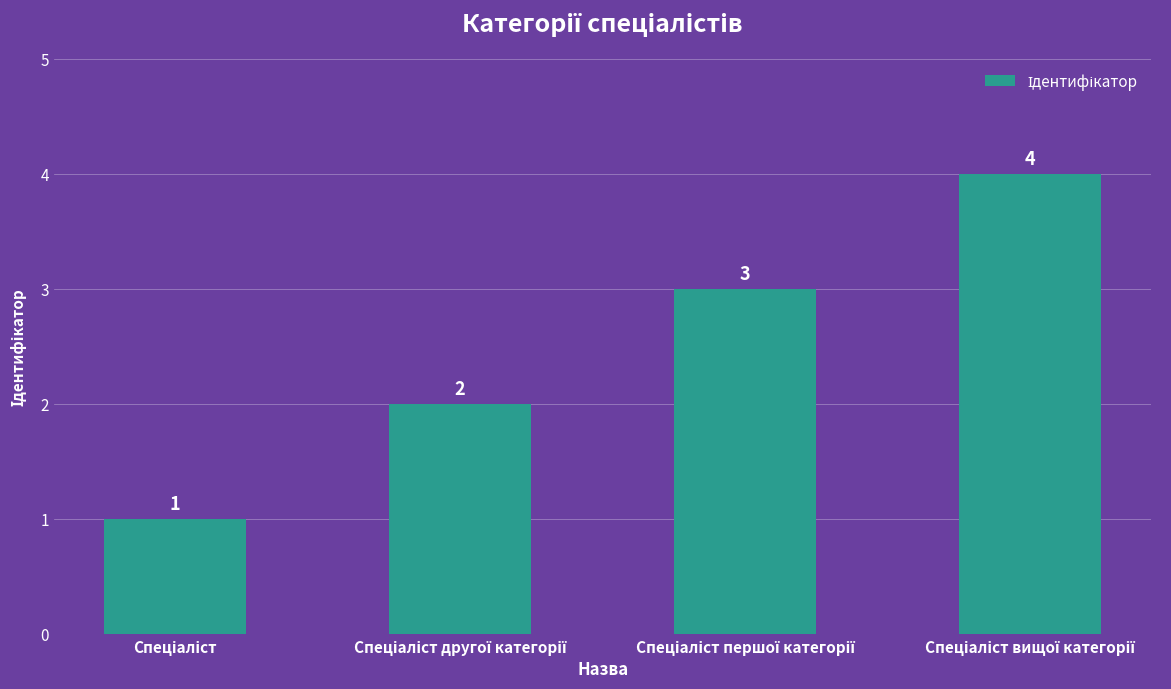

What is the difference between the maximum and minimum values?

3